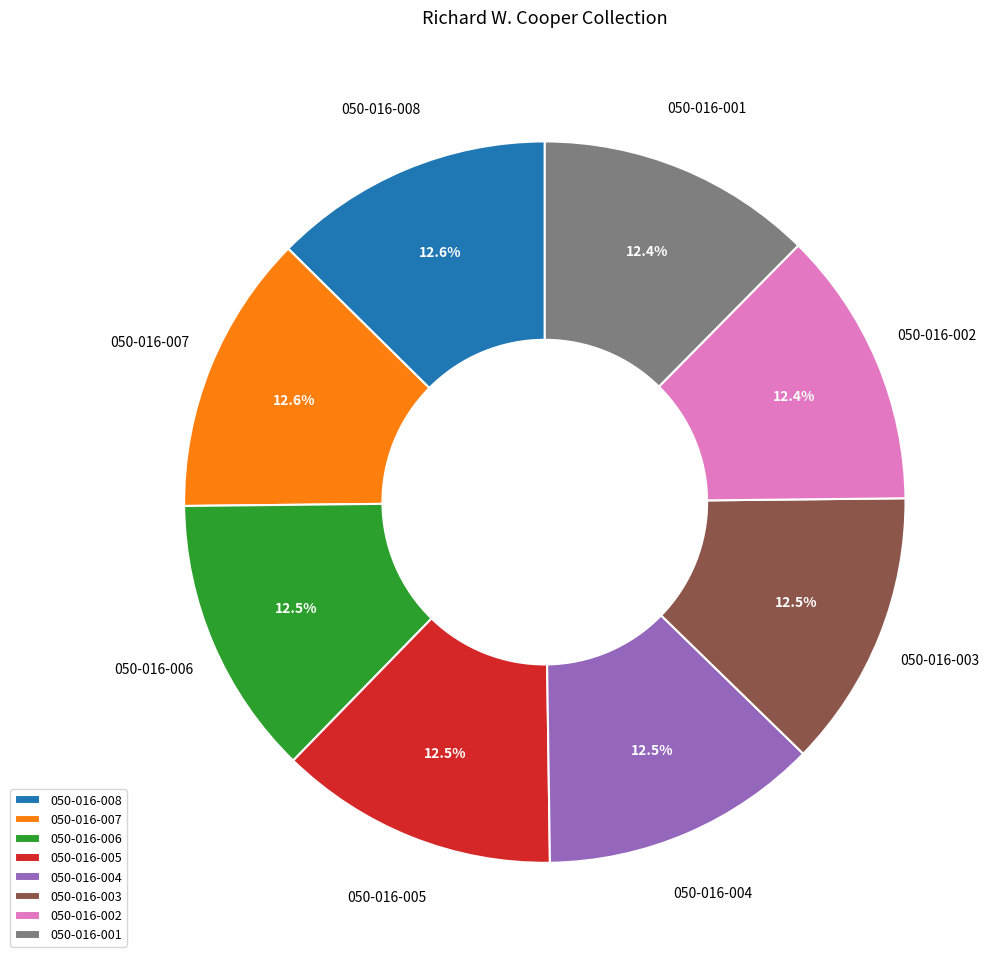

Is there any slice that represents more than half of the pie?

No